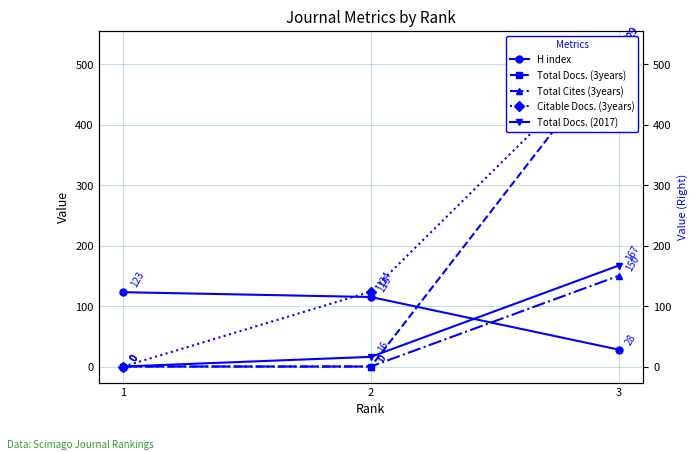

Between 3 and 2, which is larger?

2